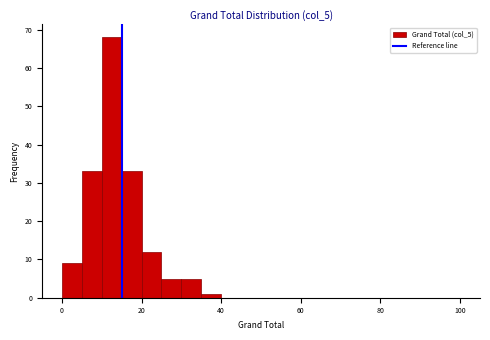

Read against the x-axis, roughly where is the centre of the tallest bar?

12